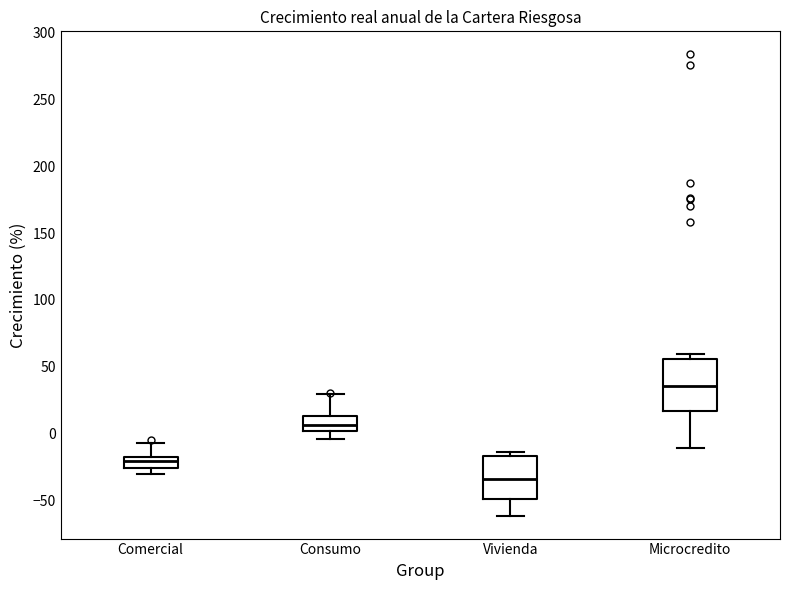

Which box's median line is the lowest?

Vivienda